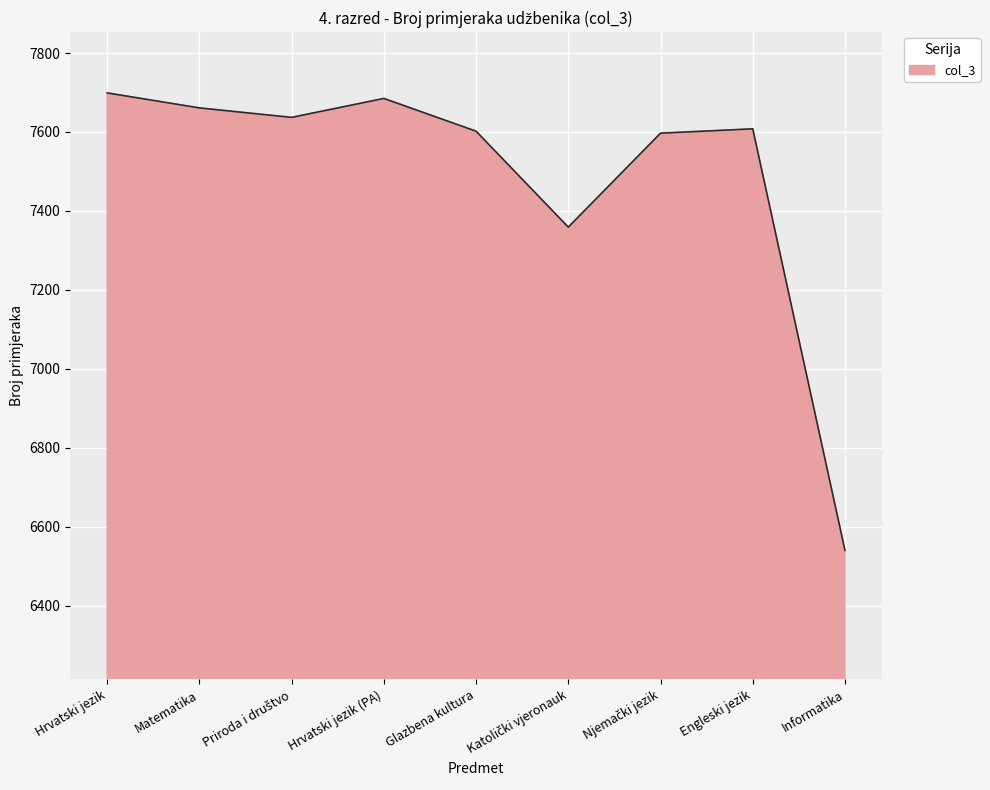

The chart shows a value of 11004 at Informatika. True or false?

False